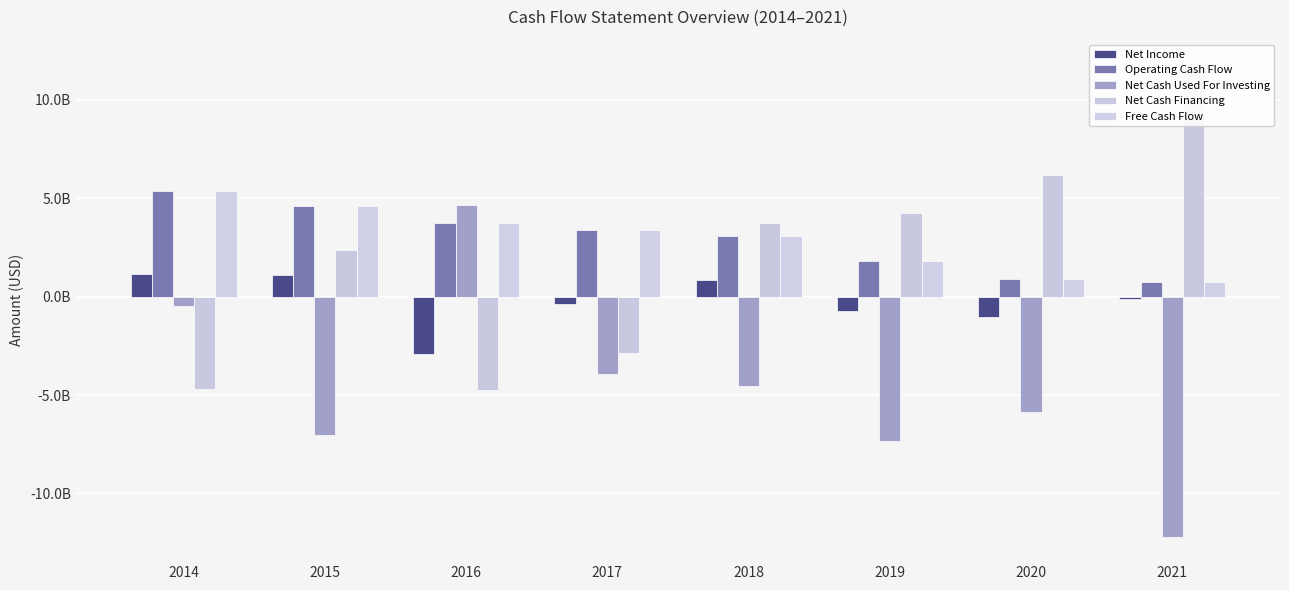

Which label corresponds to the largest value in the chart?

2021